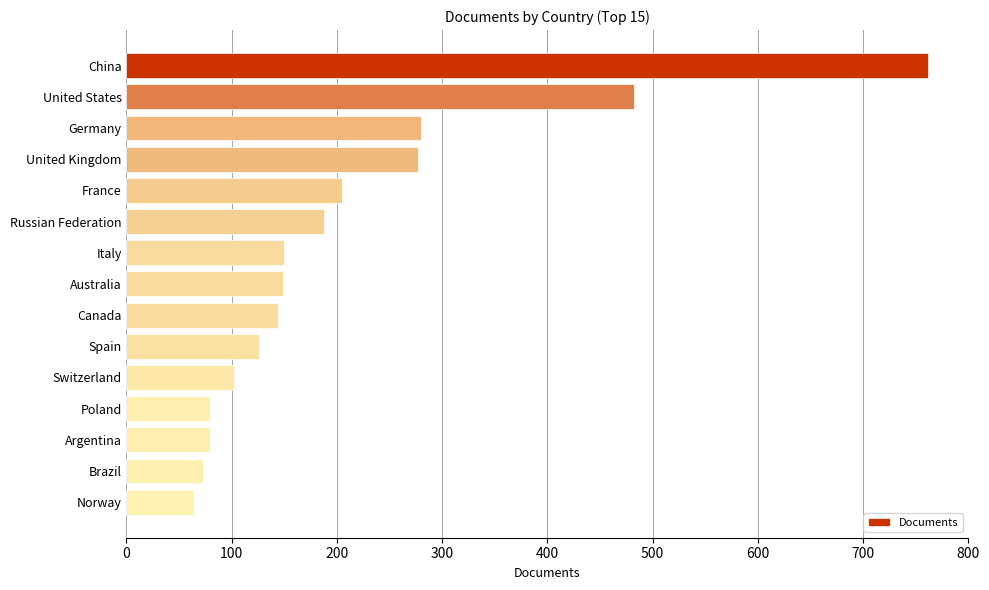

What is the minimum value shown in the chart?

64